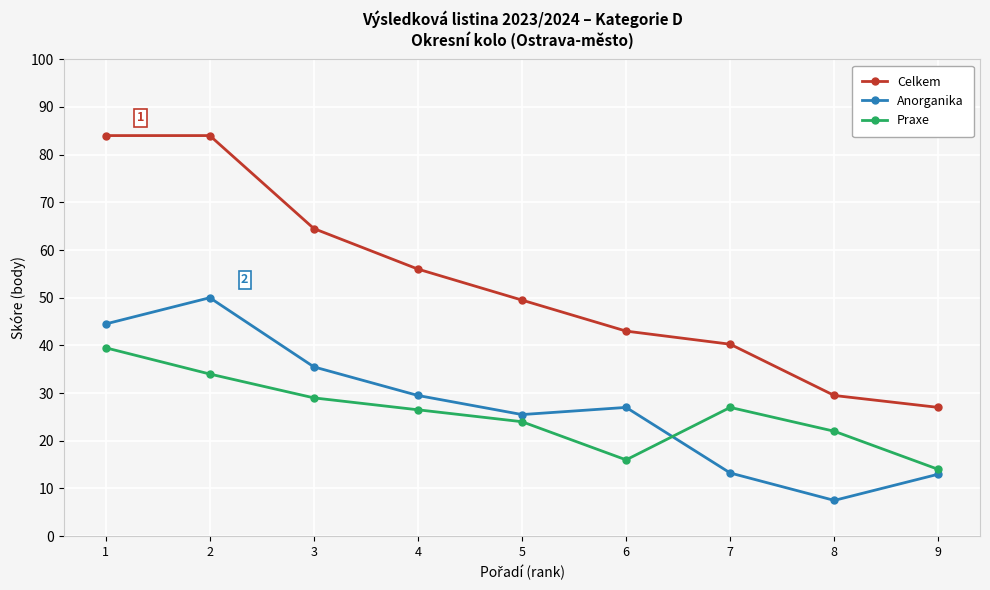

What is the average value of the Anorganika series?

27.3